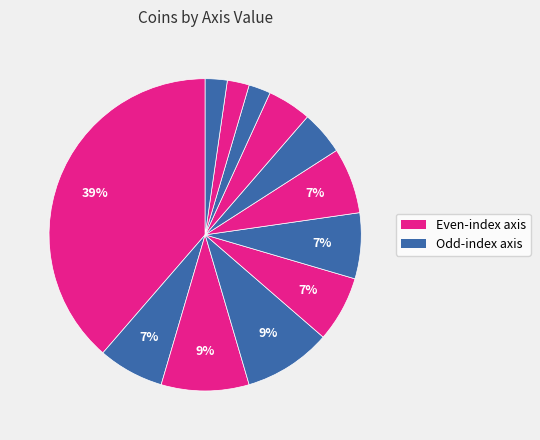

Count the number of slices in the pie.

12